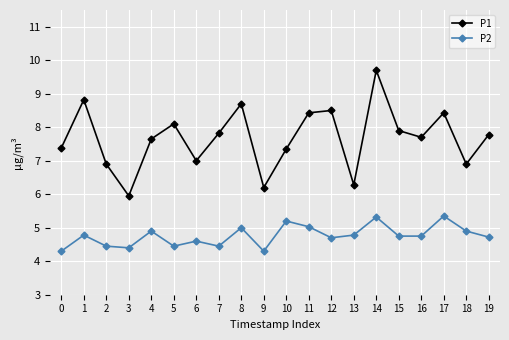

What is the total value across all series at 6?

11.6